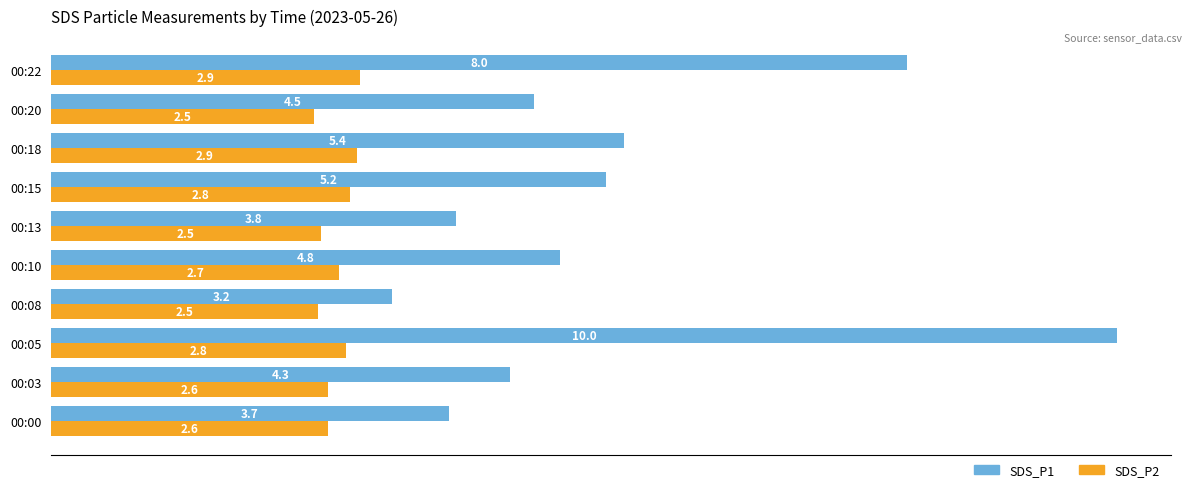

What is the difference between the highest and lowest values at 00:08?

0.7